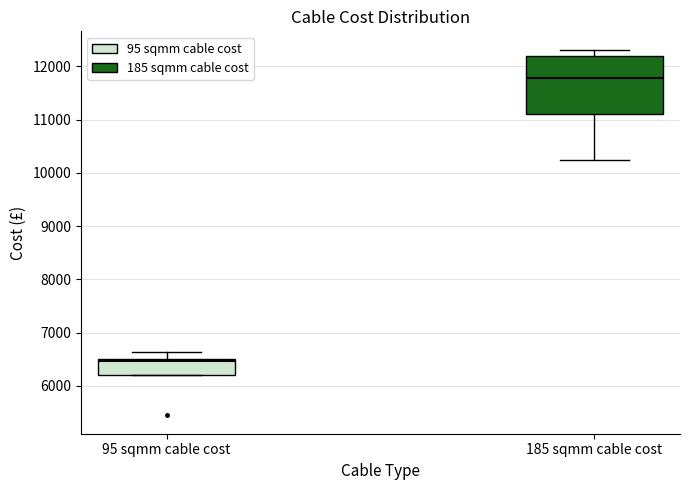

Reading left to right, read every box against the y-axis: the position of its median line, the range the box covers, and the ends of its whiskers. The values are not printed on the chart, so give them approximately, as read against the axis.

95 sqmm cable cost: median 6500 (just below the box's upper edge), box 6200 to 6500, whiskers 6200 to 6600
185 sqmm cable cost: median 11800, box 11100 to 12200, whiskers 10300 to 12300